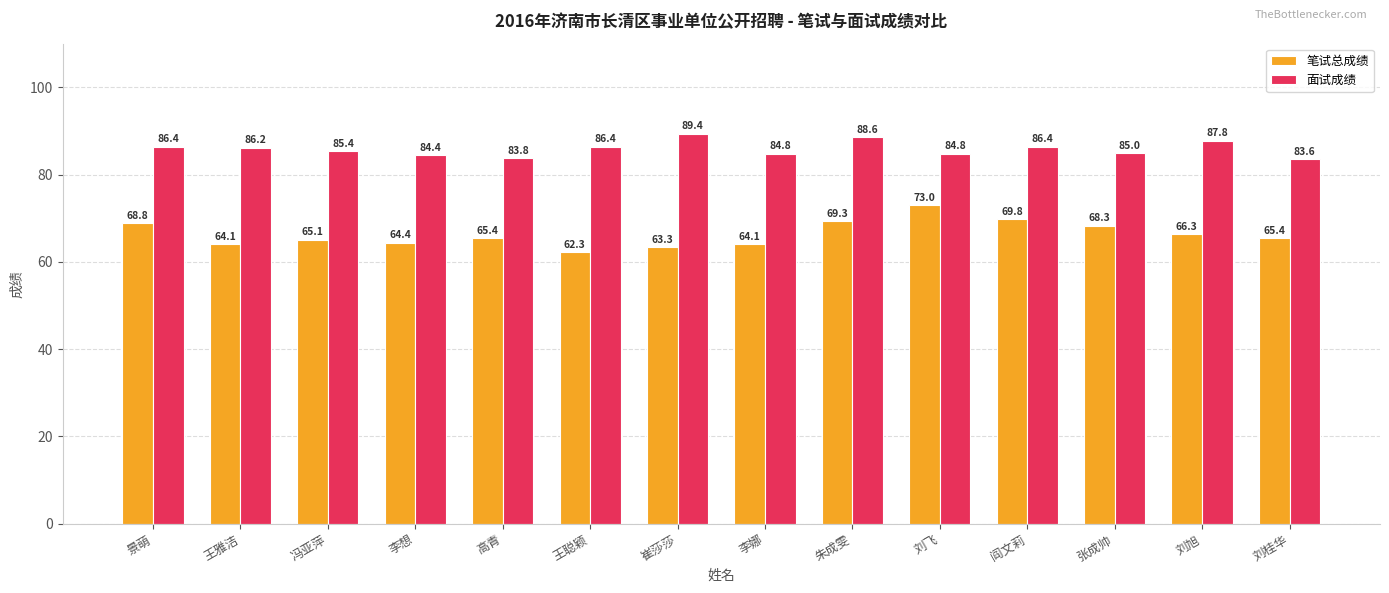

What is the average value of the 笔试总成绩 series?

66.4